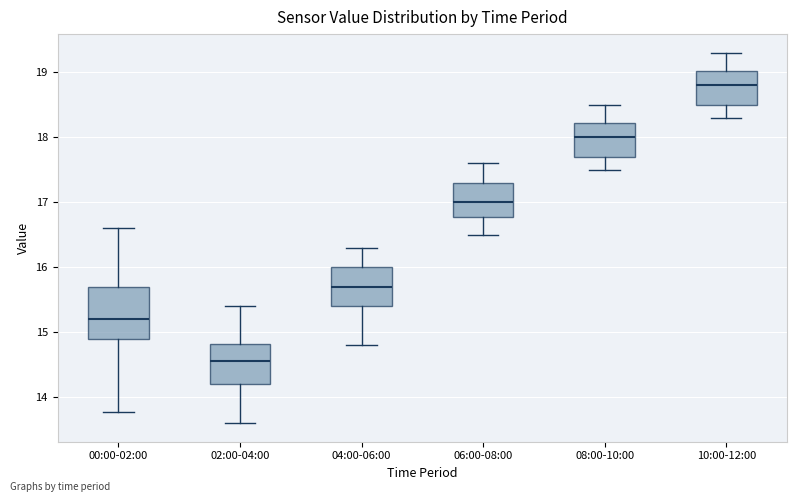

Which box is the tallest, from its lower edge to its upper edge?

00:00-02:00